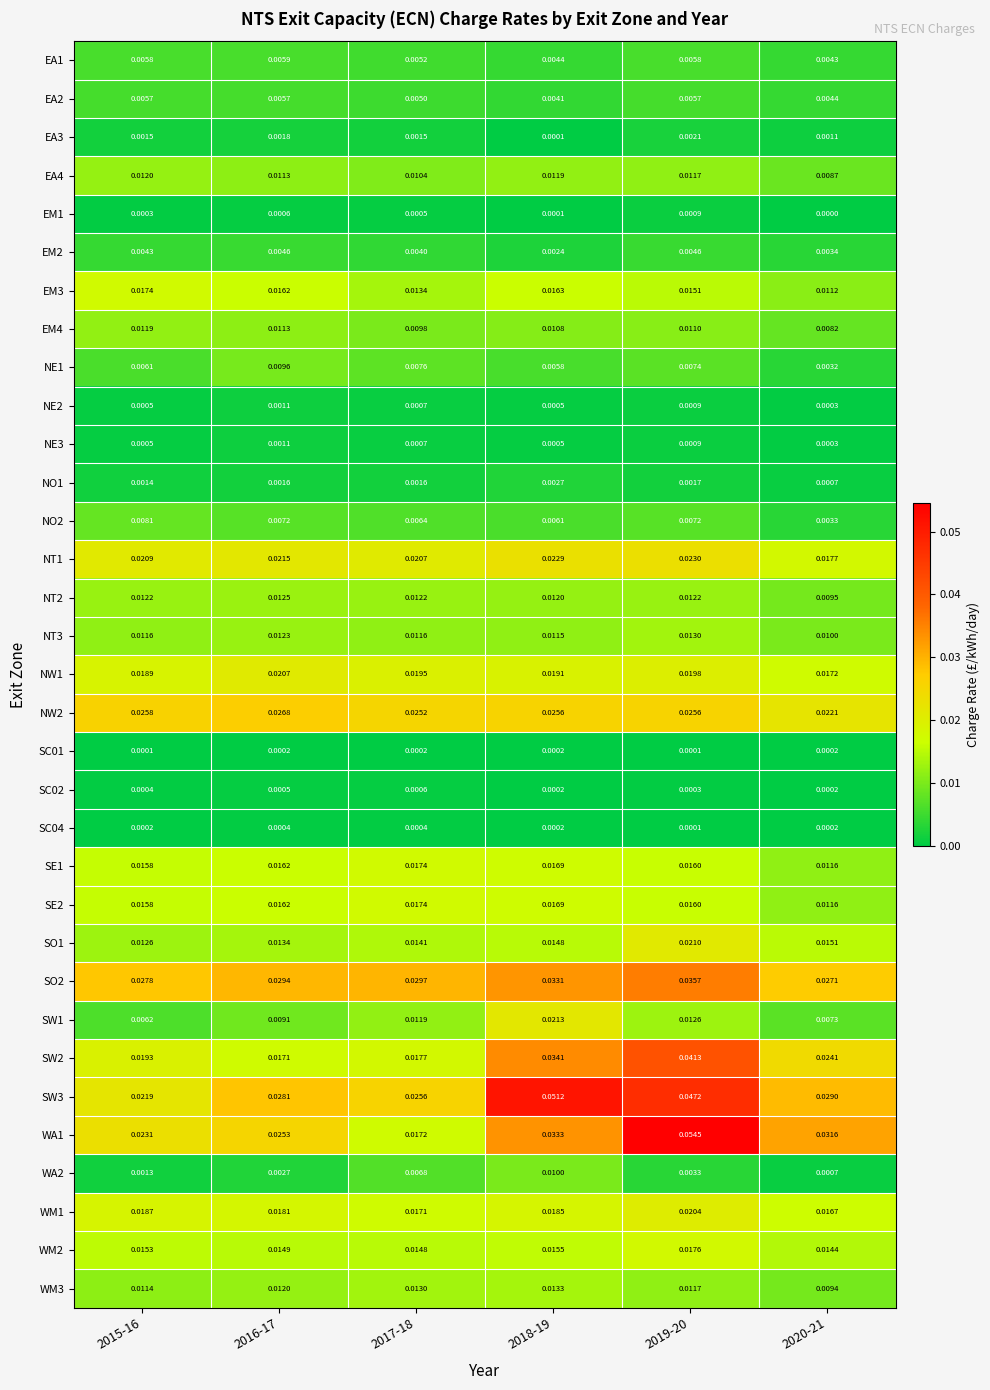

Which series has the widest spread of values?

WA1